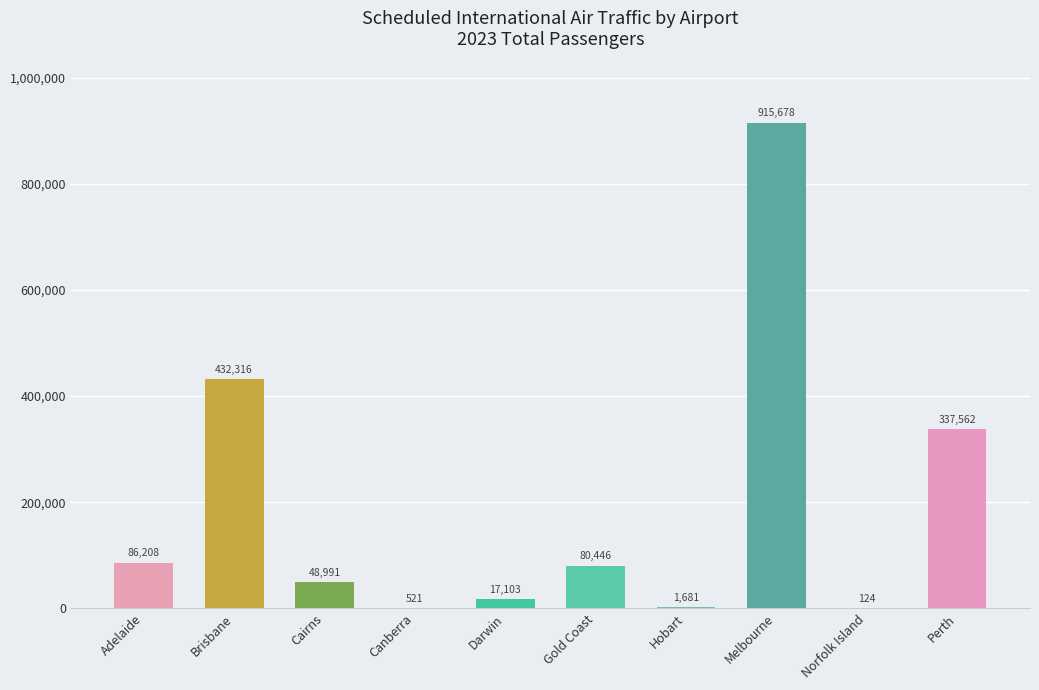

What is the sum of the values at Brisbane and Perth?

769878